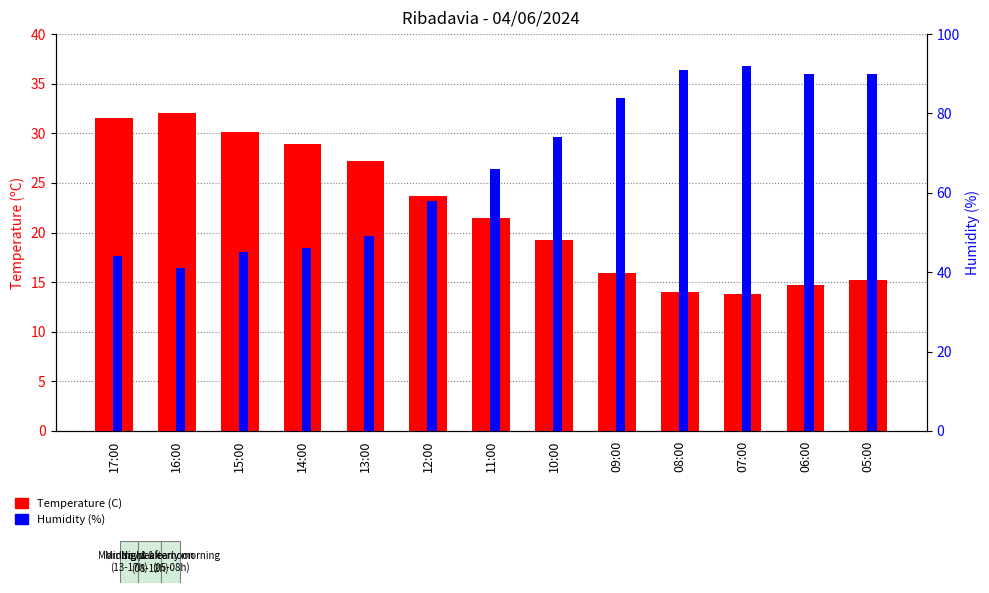

What is the label of the 12th bar from the left?

06:00